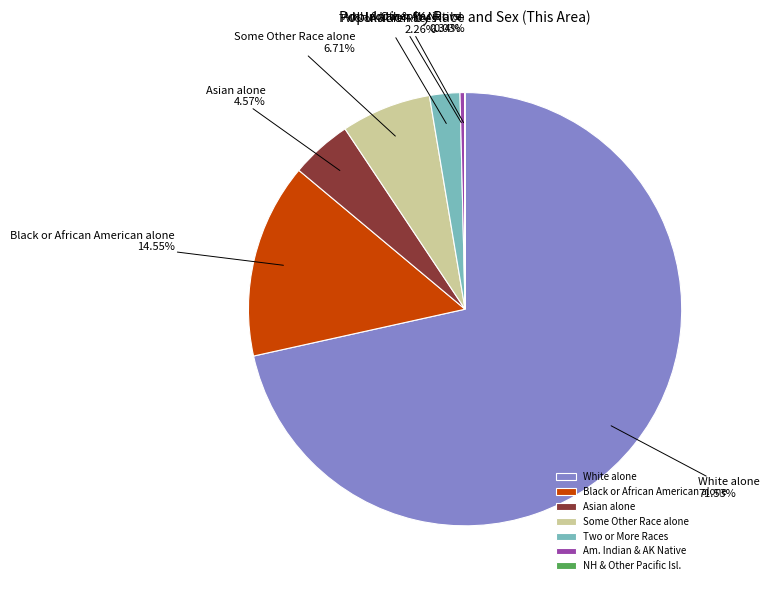

Approximately how many times larger is the value at Two or More Races compared to Some Other Race alone?

0.3